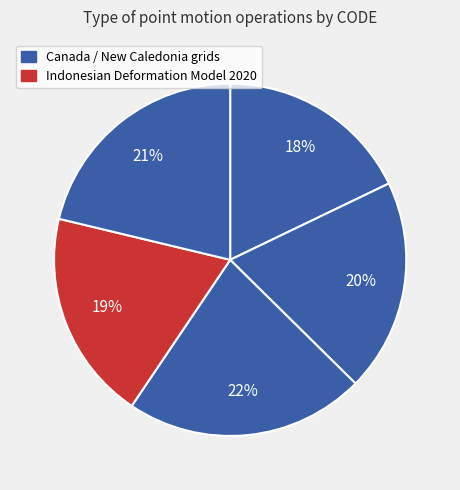

Is there a majority slice in this chart?

No